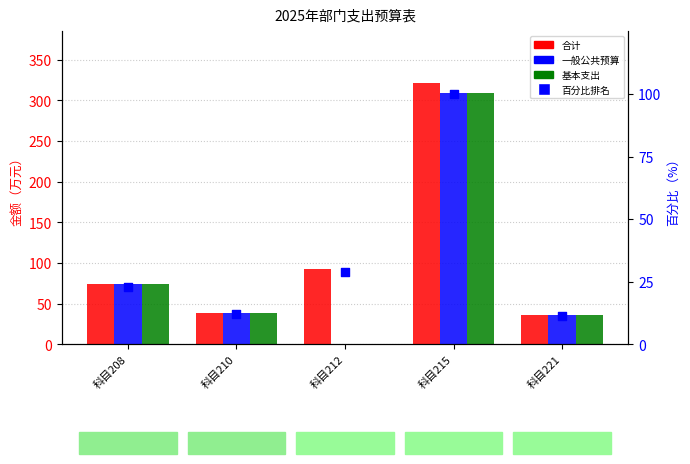

At how many categories does at least one series exceed 311?

1